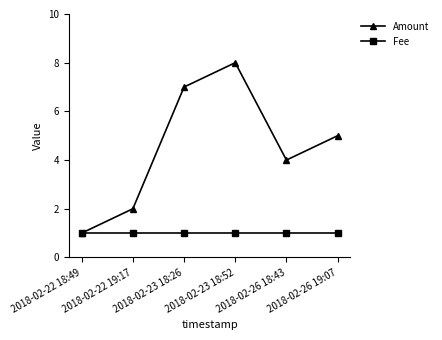

Rank the categories by Amount value from lowest to highest.

2018-02-22 18:49, 2018-02-22 19:17, 2018-02-26 18:43, 2018-02-26 19:07, 2018-02-23 18:26, 2018-02-23 18:52